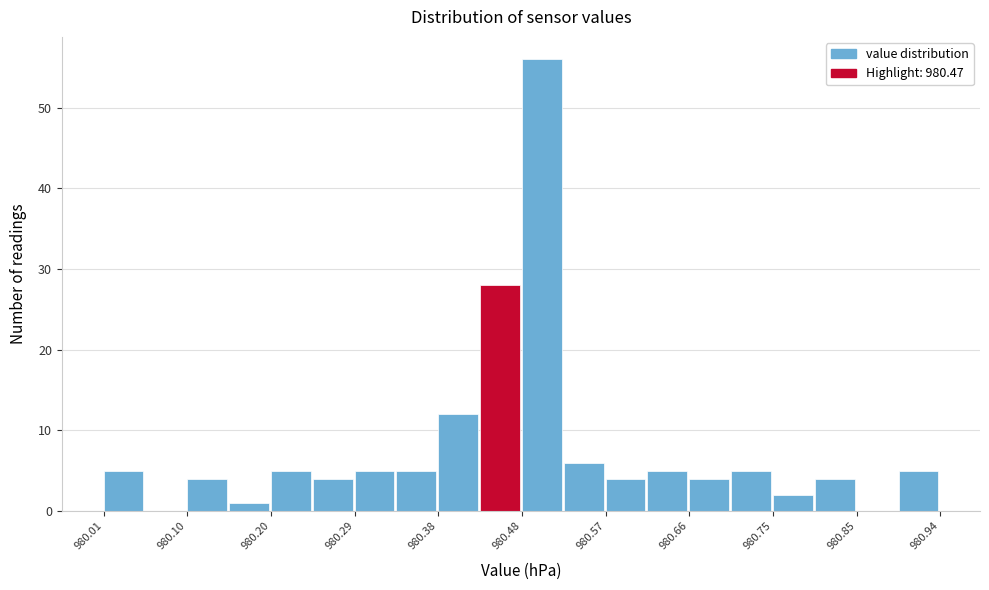

What is the height of the bar covering 980.48 to 980.52 on the x-axis? Neither the bar edges nor the heights are printed on the chart, so give them approximately, as read against the axes.

56